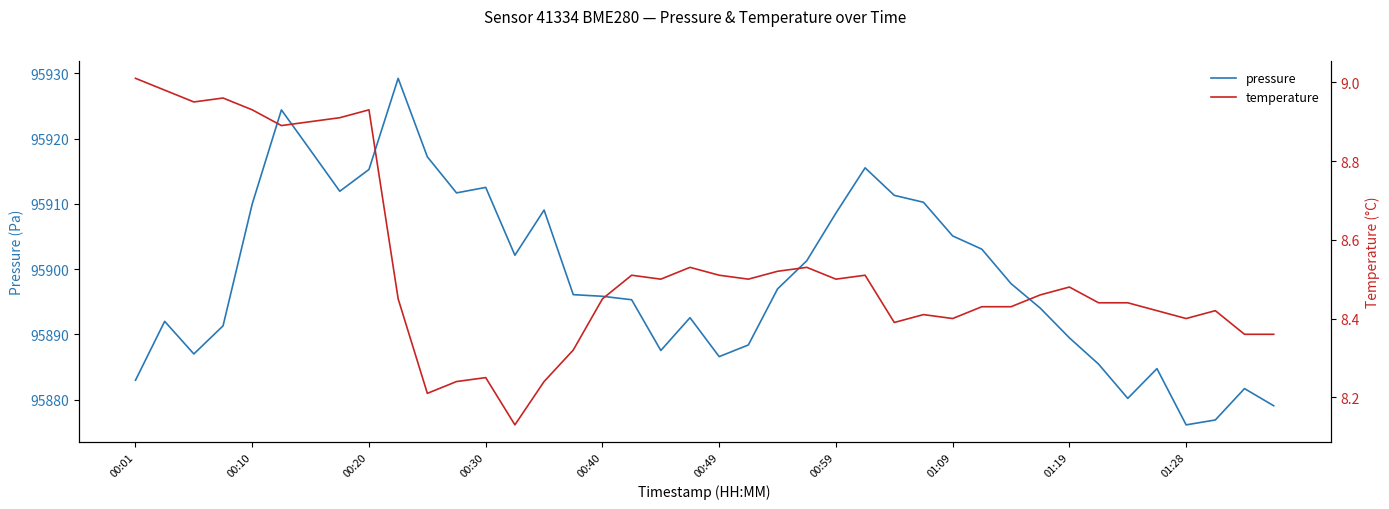

What are all the series names shown in the legend?

pressure, temperature